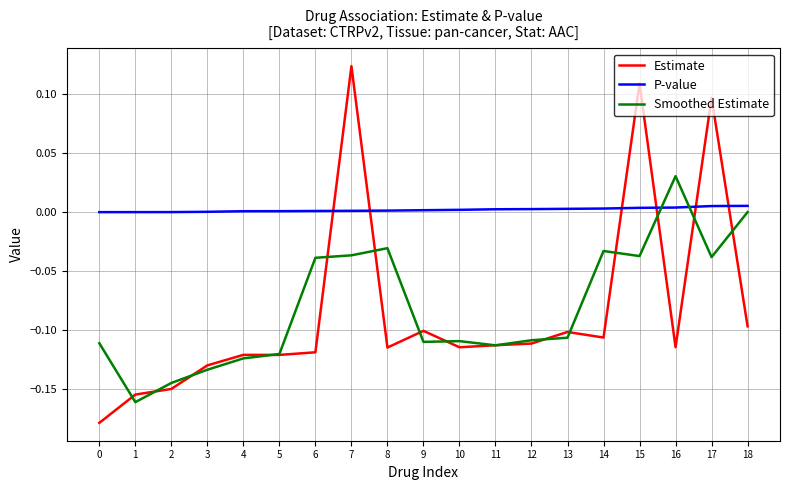

How many values in Estimate are above zero?

3